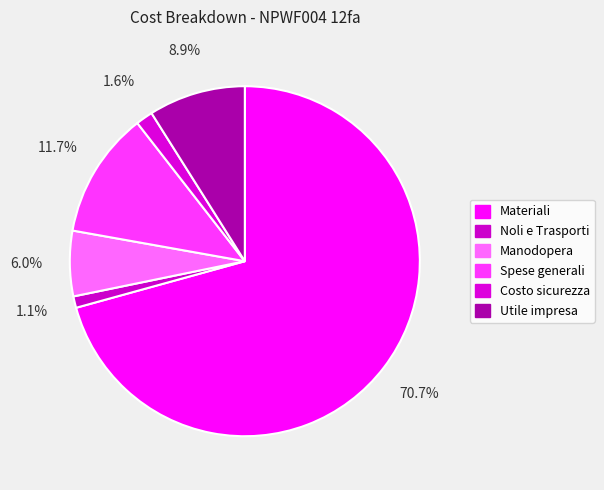

Count the number of slices in the pie.

6